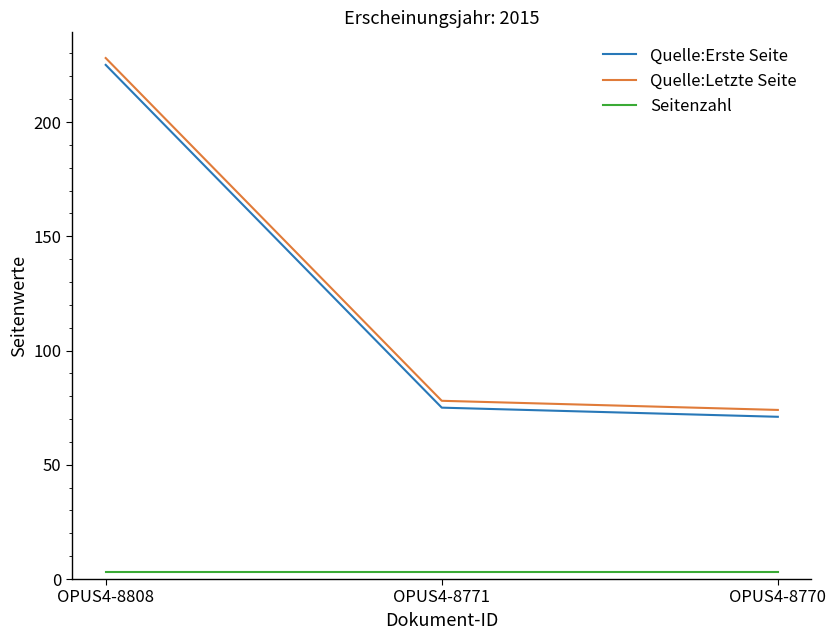

What is the greatest value displayed?

228